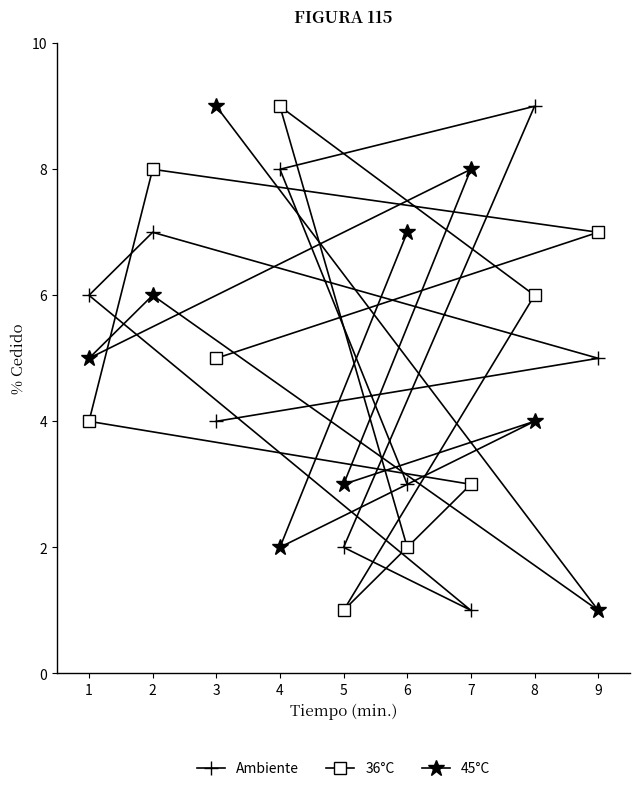

What is the smallest value displayed?

1